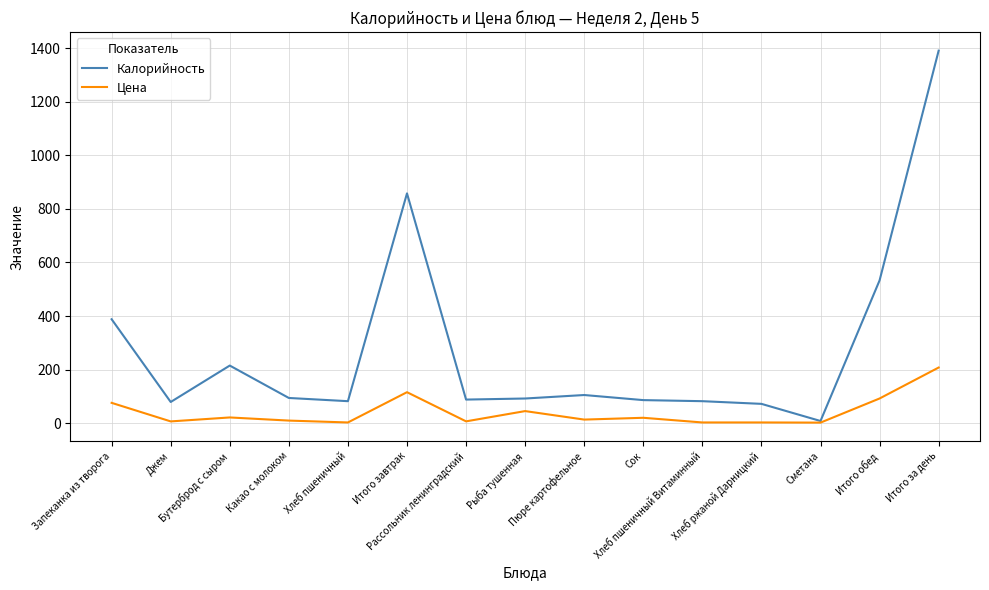

True or false: Цена has a value of 92.1 at Итого обед.

True